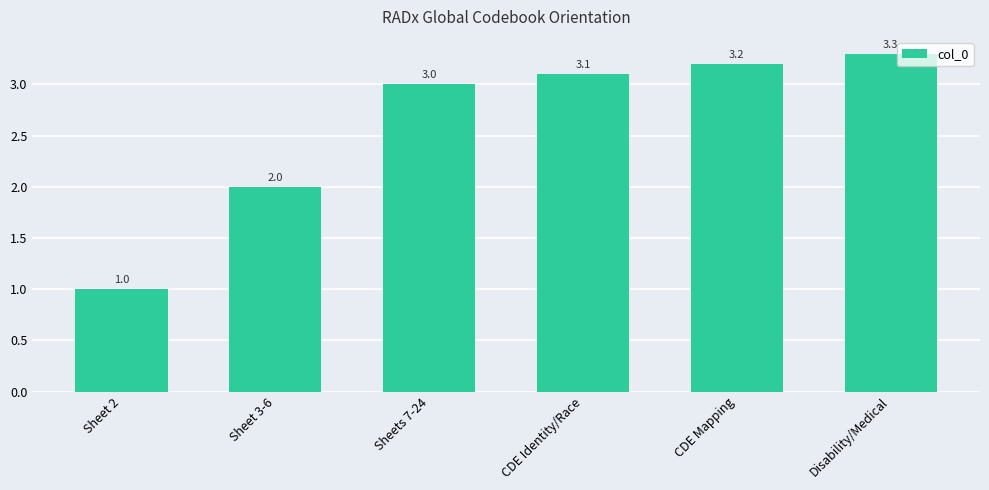

What is the smallest value displayed?

1.0